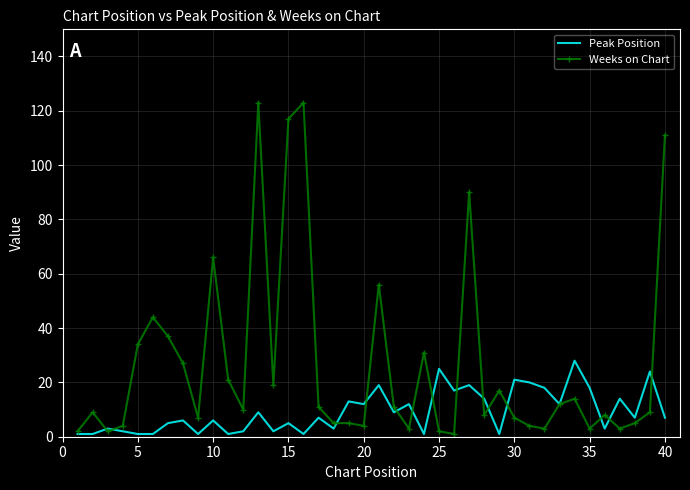

Which series has the largest range (max minus min)?

Weeks on Chart